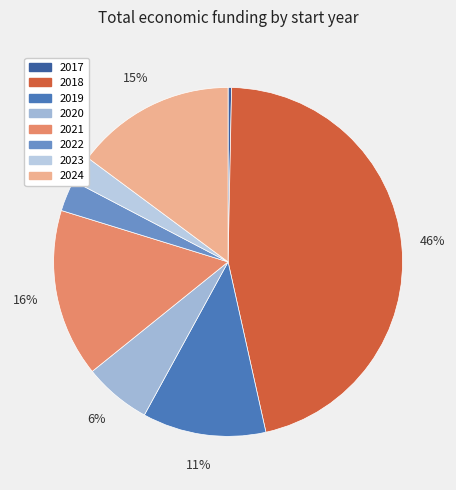

What is the change in value from 2022 to 2024?

+22193